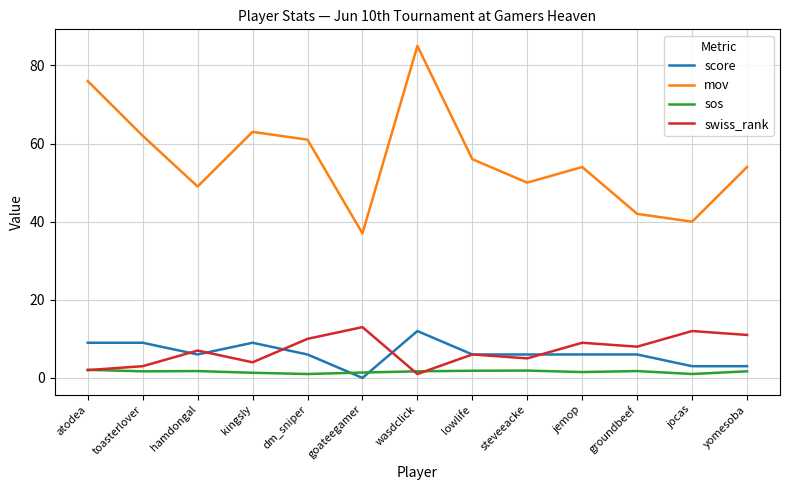

Is it true that swiss_rank equals 5.0 at steveeacke?

True